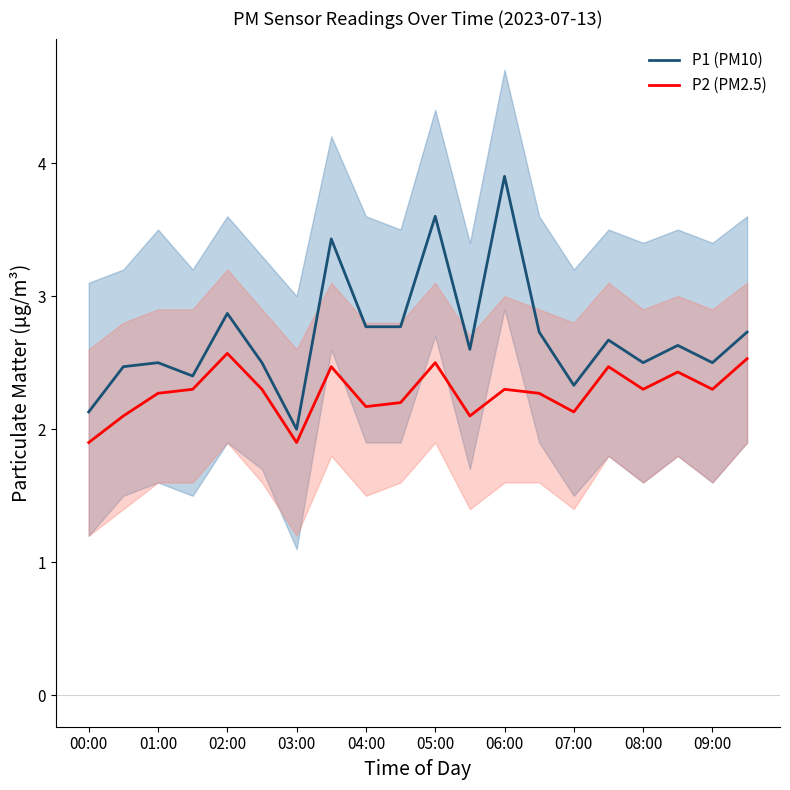

How many series are shown in this chart?

2